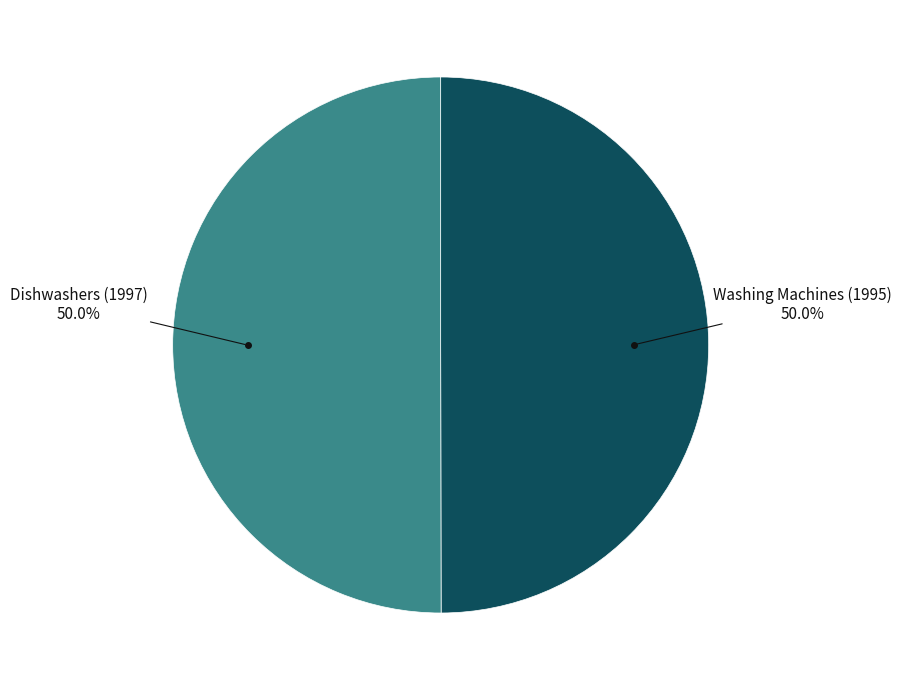

To the nearest percent, what is the combined percentage of Washing Machines (1995) and Dishwashers (1997)?

100%